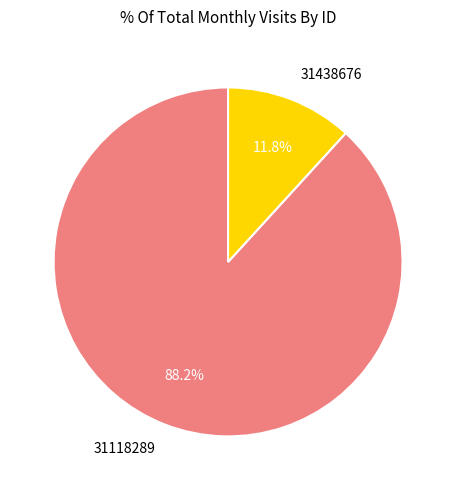

Count the number of slices in the pie.

2